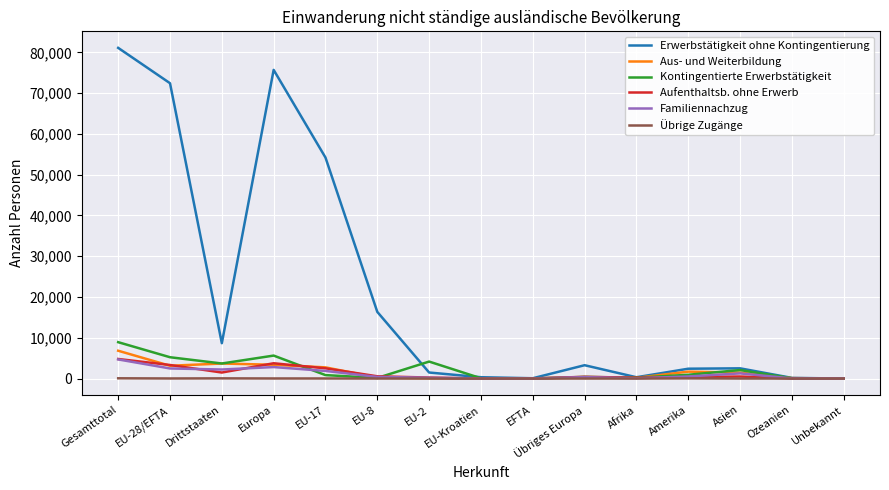

The Kontingentierte Erwerbstätigkeit series shows 3692 at Drittstaaten. True or false?

True